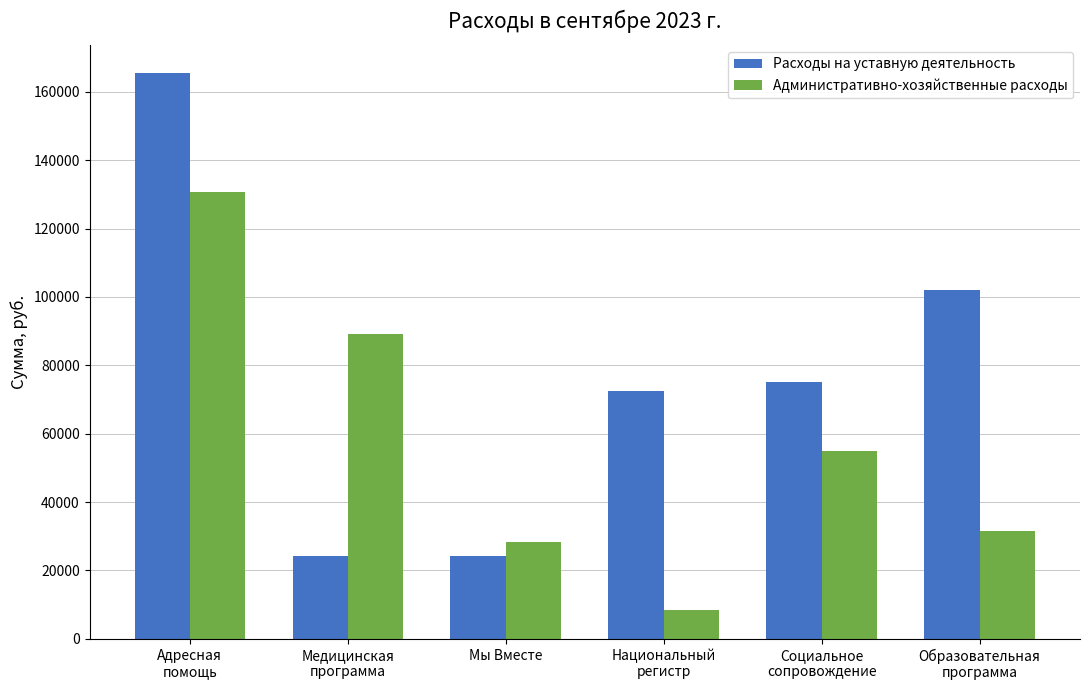

Reading left to right, list all the values displayed in this chart.

Расходы на уставную деятельность: Адресная
помощь=165405.7	Медицинская
программа=24277.4	Мы Вместе=24277.4	Национальный
регистр=72346.0	Социальное
сопровождение=75000.0	Образовательная
программа=102021.8
Административно-хозяйственные расходы: Адресная
помощь=130750.0	Медицинская
программа=89210.3	Мы Вместе=28412.1	Национальный
регистр=8425.5	Социальное
сопровождение=55000.0	Образовательная
программа=31452.9